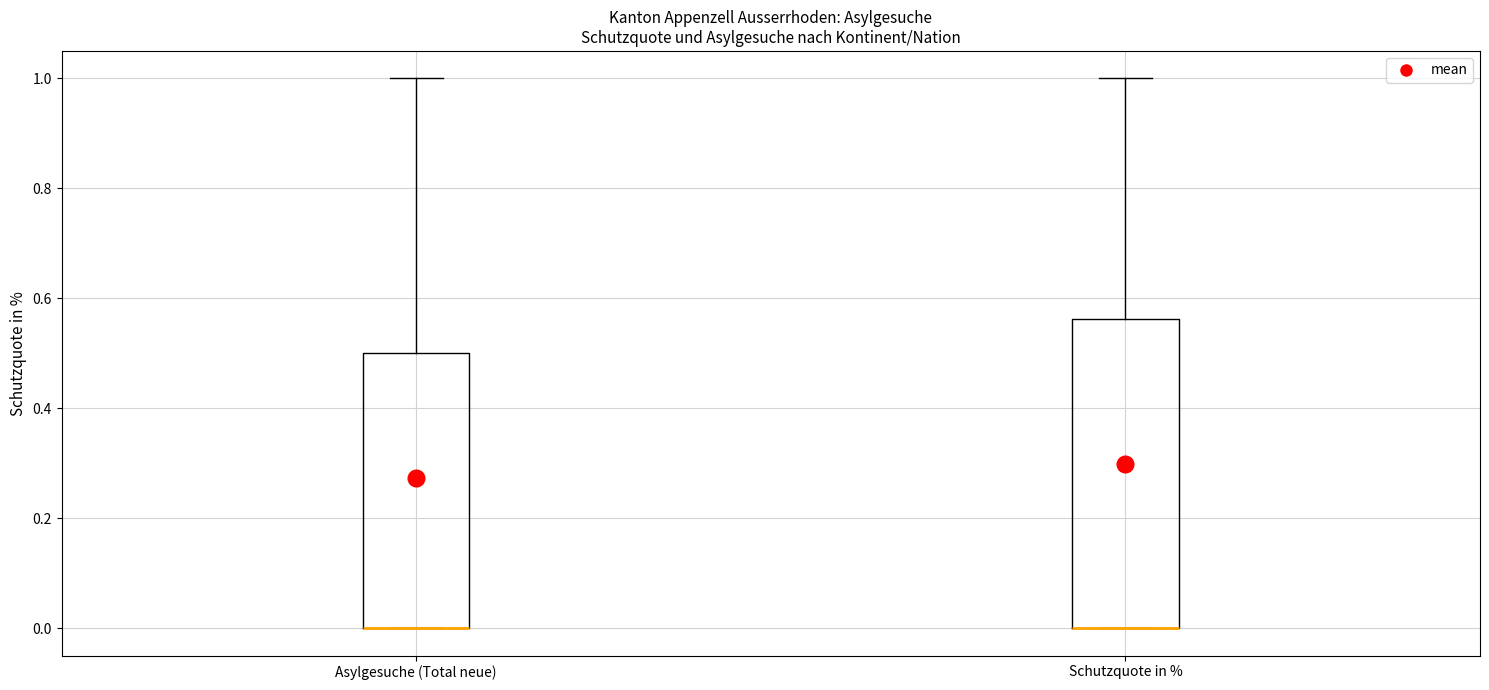

Where is the lower edge of the box for Asylgesuche (Total neue) on the y-axis? The values are not printed on the chart, so give them approximately, as read against the axis.

0.00